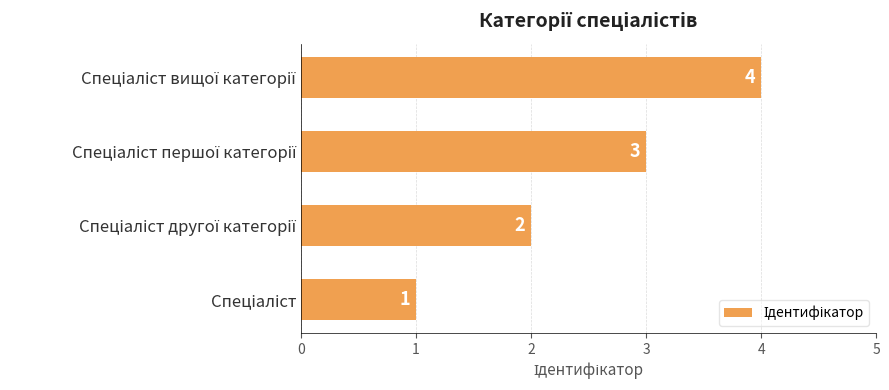

What is the maximum value shown in the chart?

4